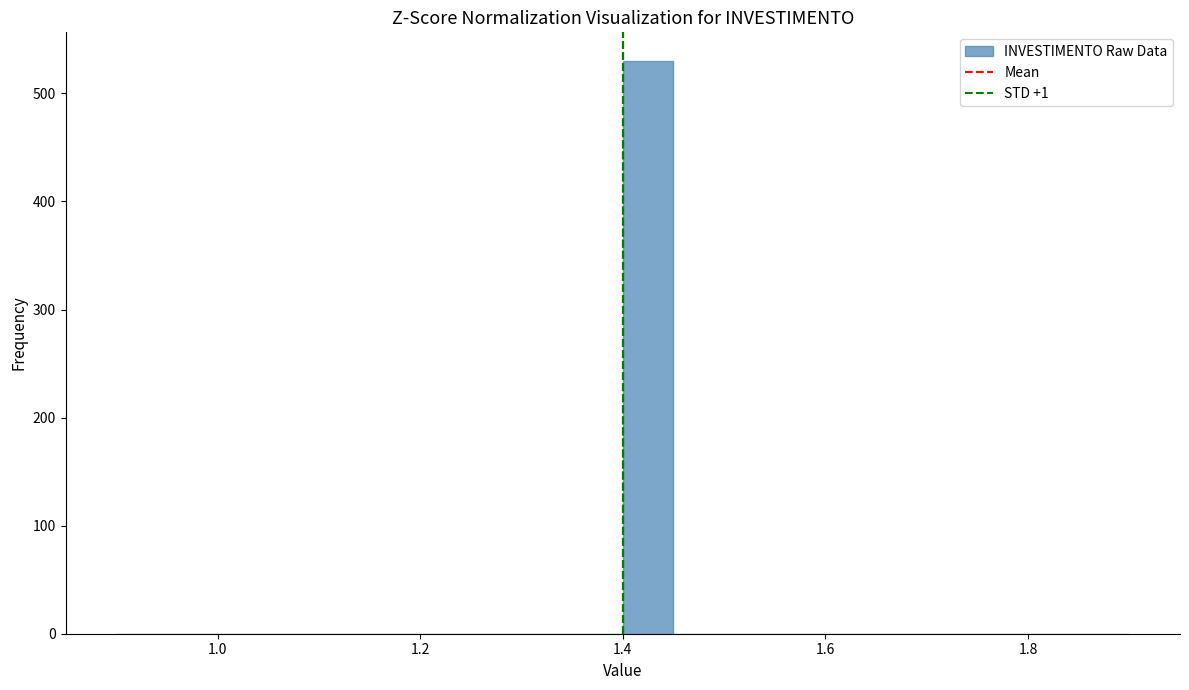

Around what value on the x-axis is the tallest bar? Give the approximate position of its centre, as read against the axis.

1.42